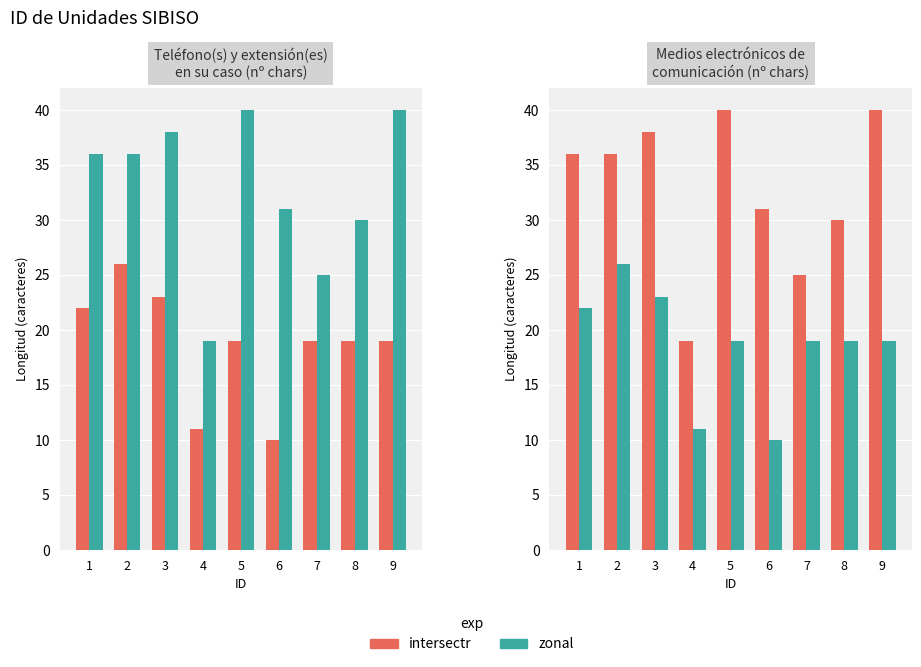

Are the bars grouped side by side (vs. stacked)?

Yes